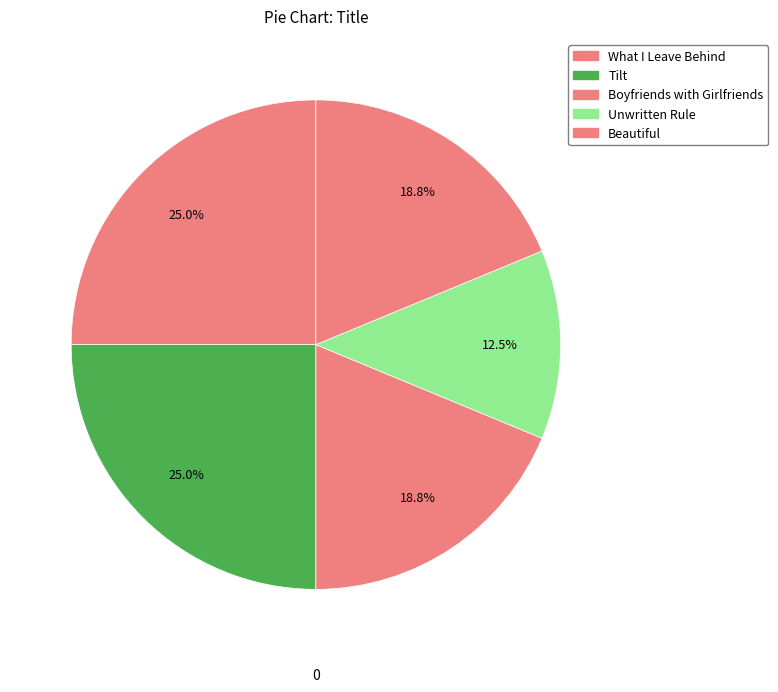

What percentage is the Beautiful slice, to the nearest percent?

19%